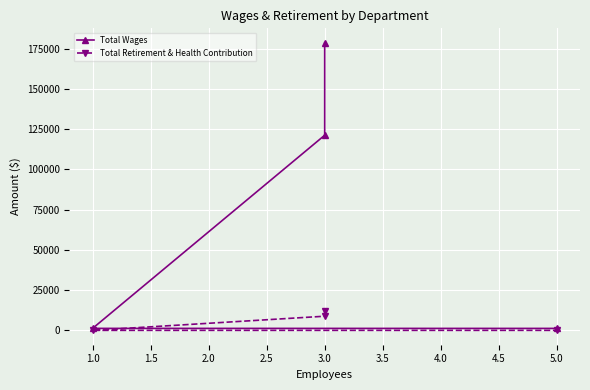

True or false: Total Retirement & Health Contribution and Total Wages cross at least once.

False